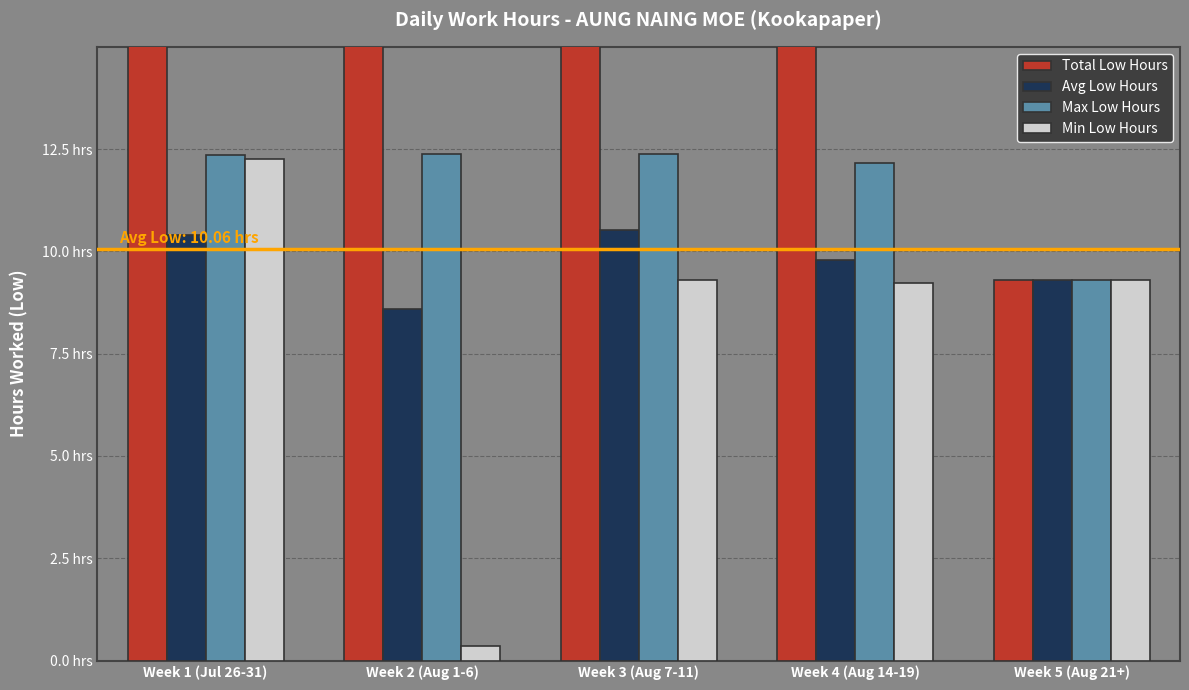

Read the Min Low Hours value at Week 2 (Aug 1-6).

0.3